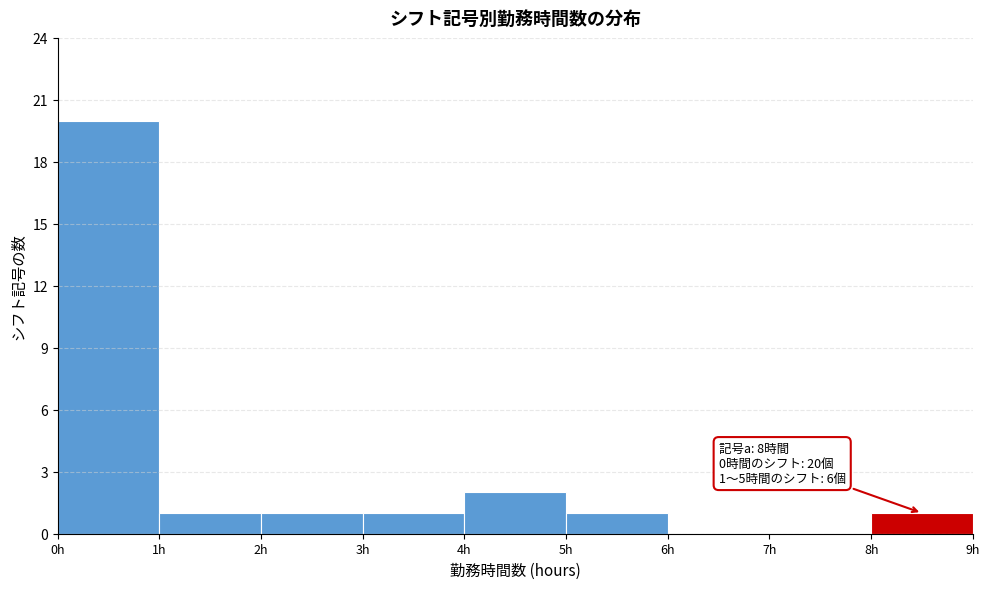

Over which range of the x-axis is the bar tallest?

0 to 1